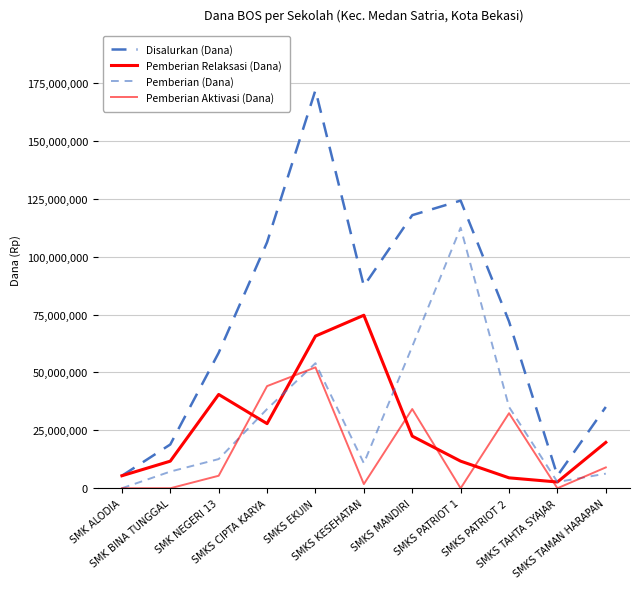

What is the label of the 1st point from the right?

SMKS TAMAN HARAPAN